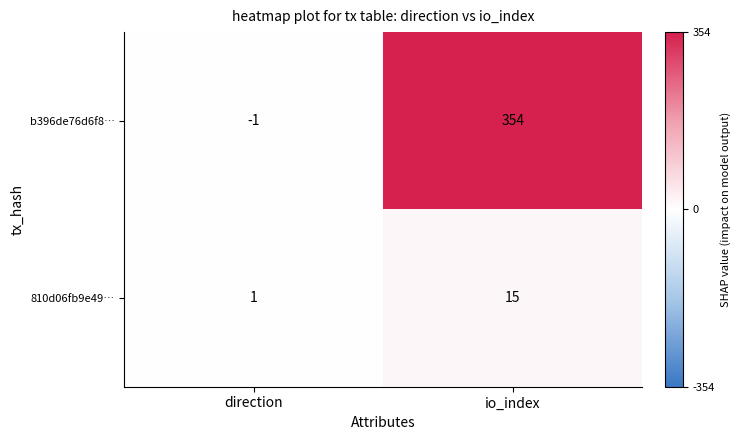

Rank the series by their maximum value, from highest to lowest.

b396de76d6f8…, 810d06fb9e49…